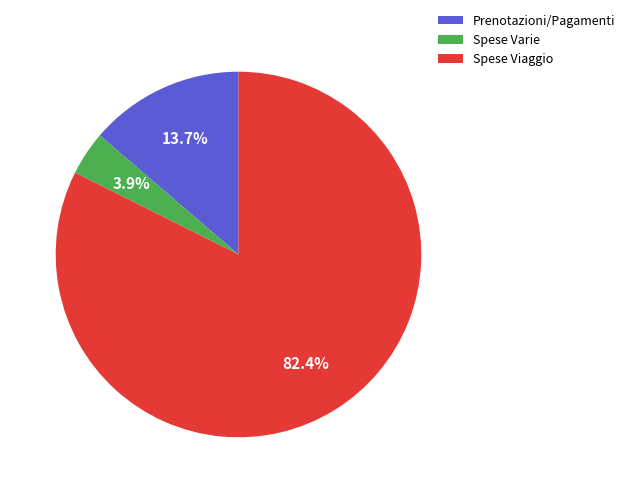

Which slice represents more than half of the pie?

Spese Viaggio